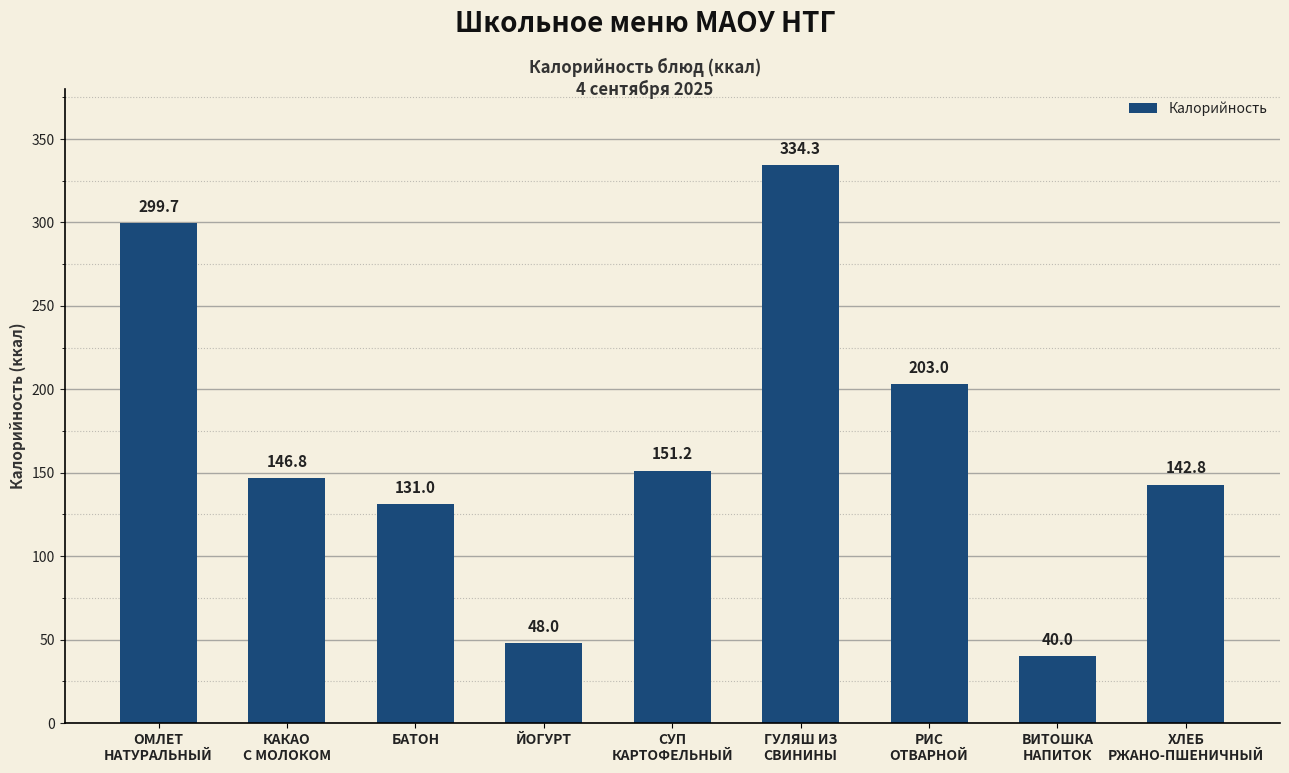

Reading left to right, transcribe all the data shown in this chart.

299.7	146.8	131.0	48.0	151.2	334.3	203.0	40.0	142.8